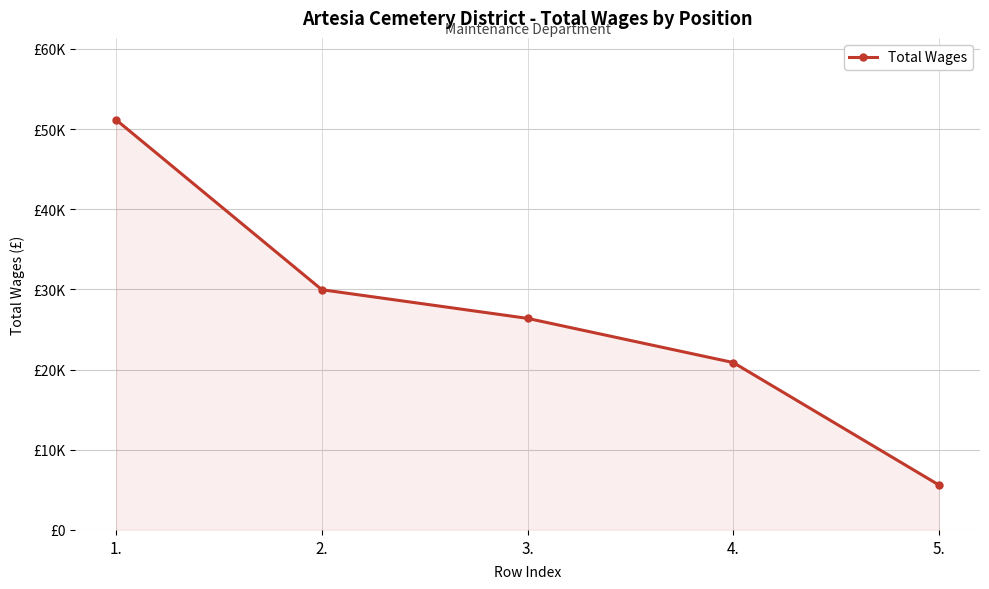

What is the label of the 3rd point from the right?

3.